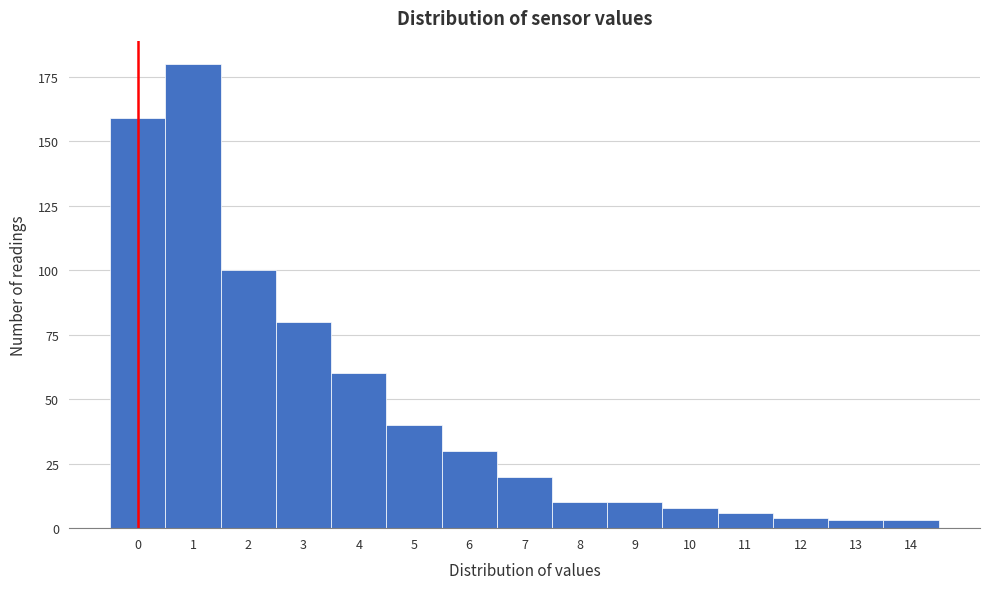

Reading left to right, extract all data points from this chart.

159	180	100	80	60	40	30	20	10	10	8	6	4	3	3